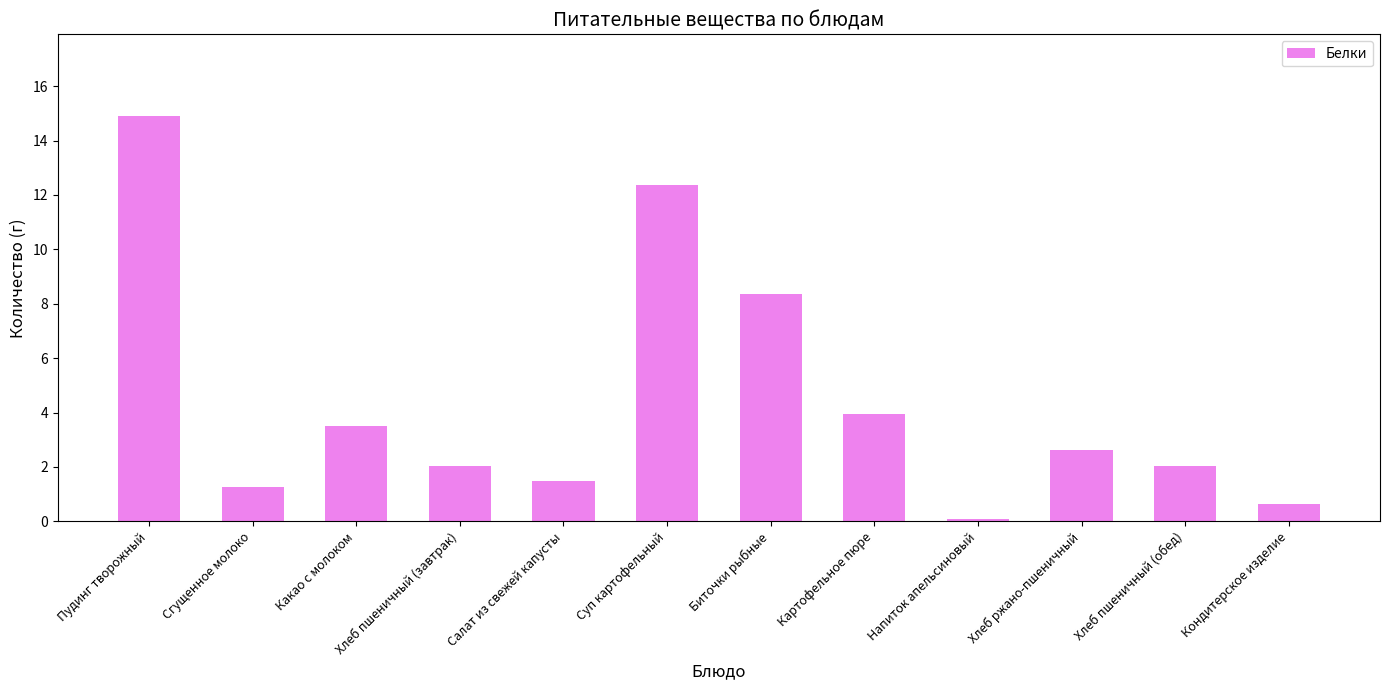

Are the bars grouped side by side (vs. stacked)?

No